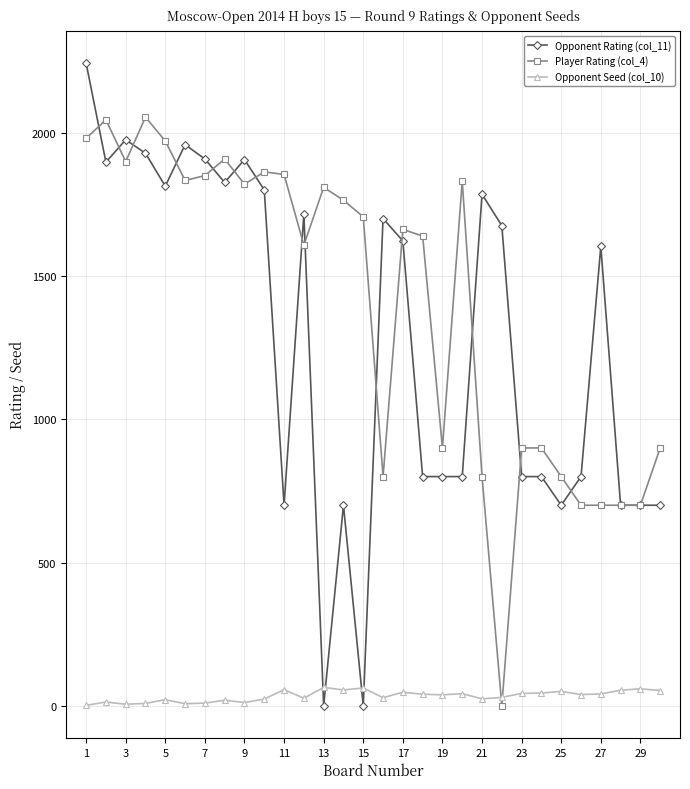

Which series has the largest range (max minus min)?

Opponent Rating (col_11)